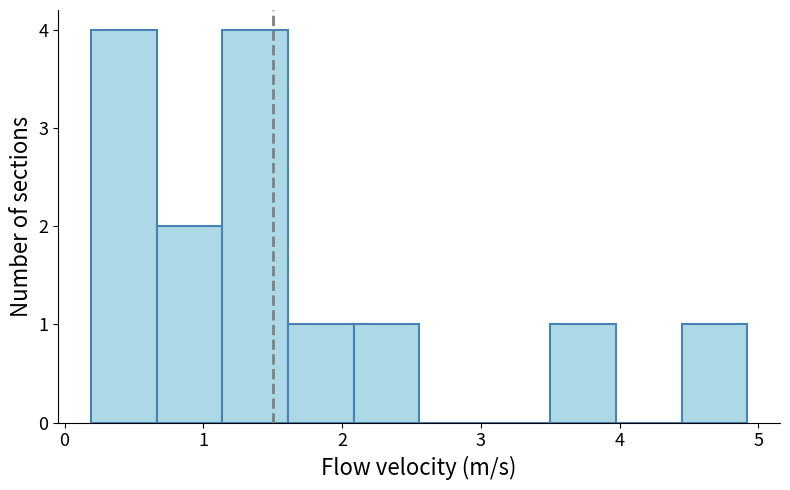

What is the height of the bar covering 0.2 to 0.7 on the x-axis? Neither the bar edges nor the heights are printed on the chart, so give them approximately, as read against the axes.

4